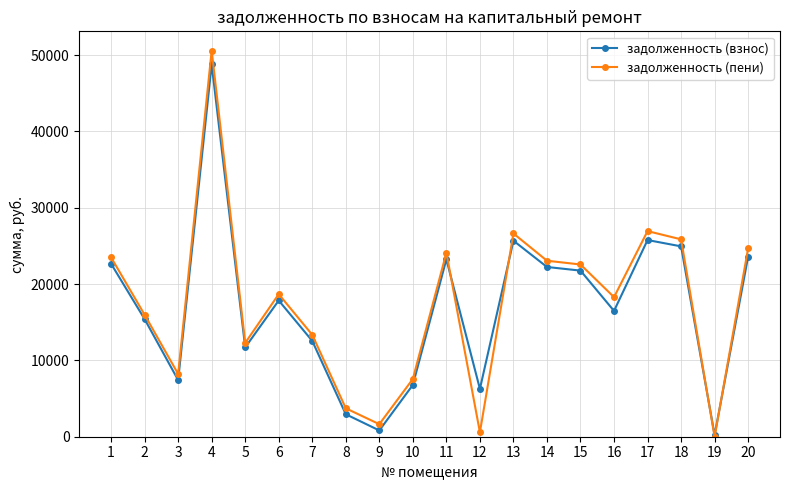

What is the maximum value for задолженность (взнос)?

48767.8